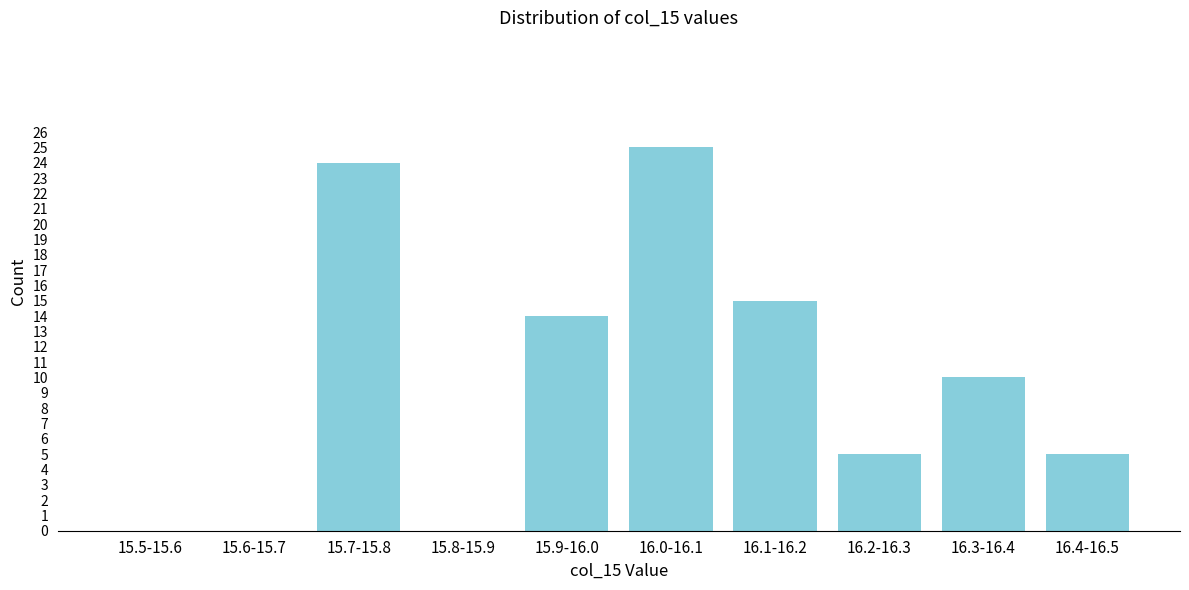

Reading left to right, extract all data points from this chart.

15.5-15.6=0	15.6-15.7=0	15.7-15.8=24	15.8-15.9=0	15.9-16.0=14	16.0-16.1=25	16.1-16.2=15	16.2-16.3=5	16.3-16.4=10	16.4-16.5=5